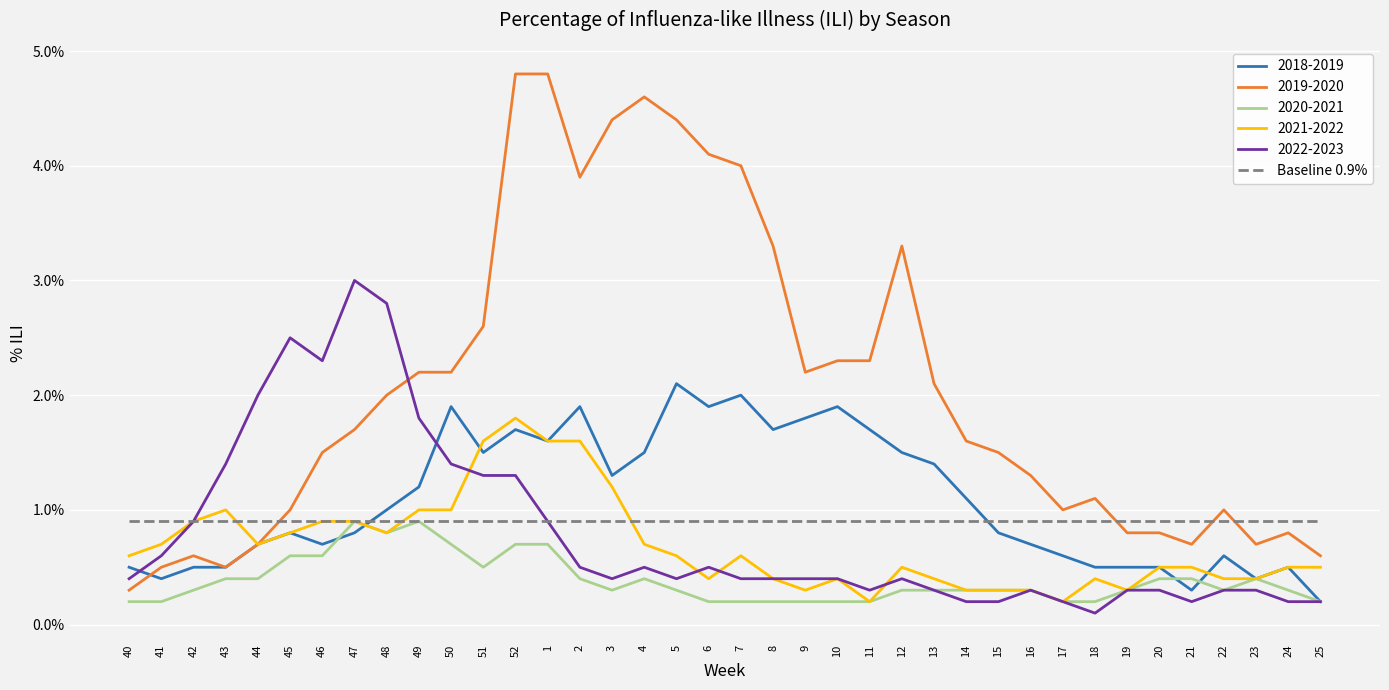

What are all the series names shown in the legend?

2018-2019, 2019-2020, 2020-2021, 2021-2022, 2022-2023, Baseline 0.9%